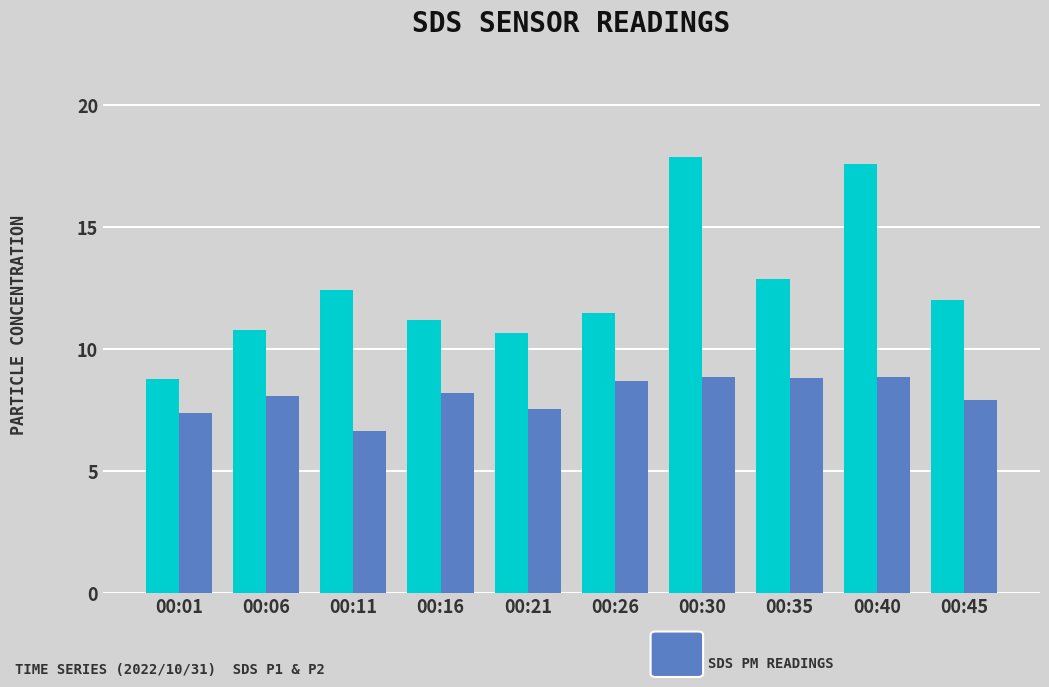

How many groups of bars are there?

10